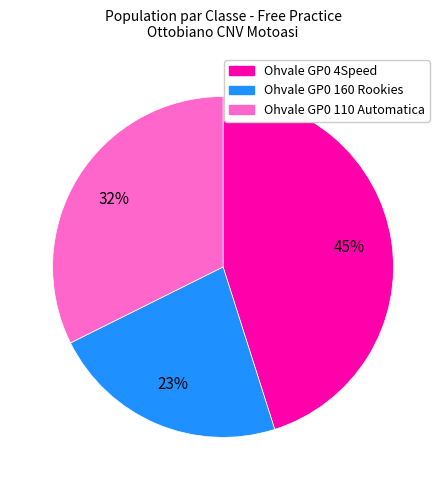

To the nearest percent, what is the average slice percentage?

33%